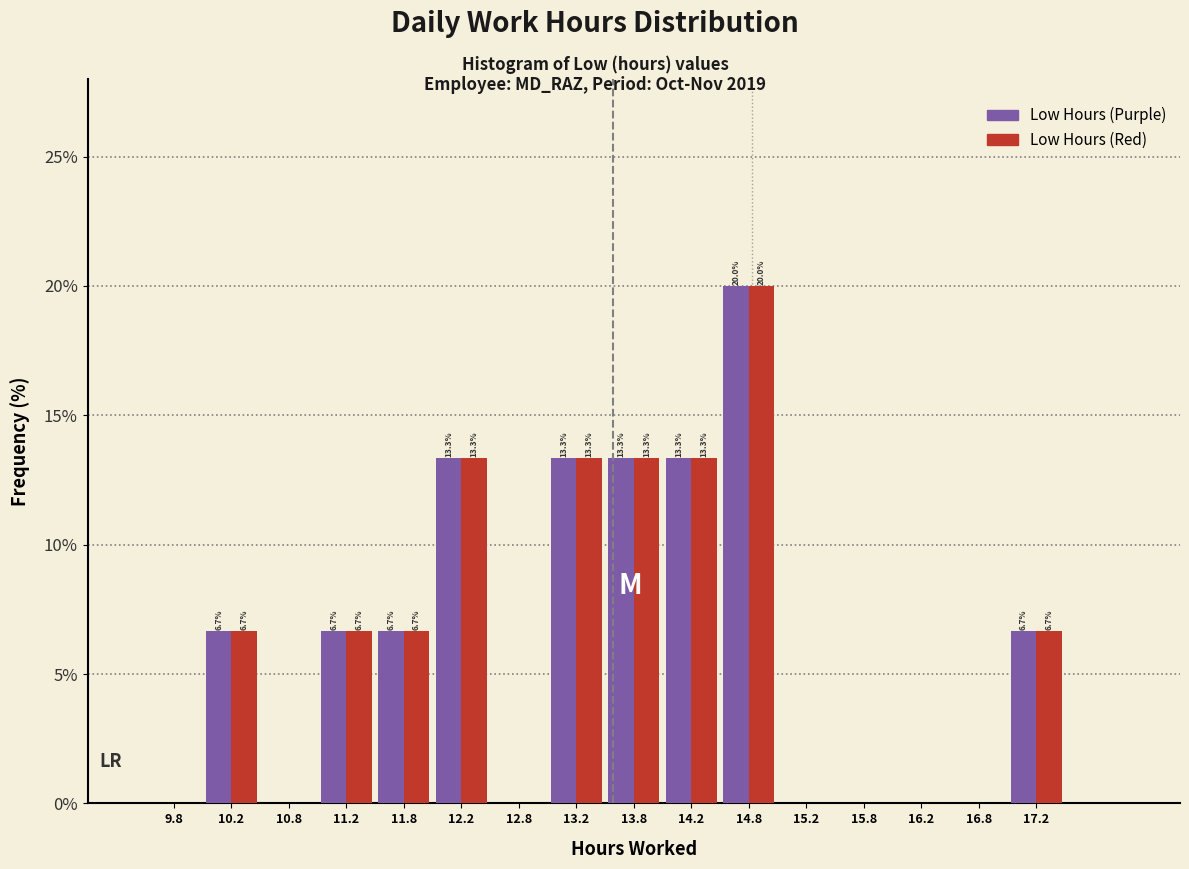

In the Low Hours (Red) series, which range on the x-axis has the tallest bar?

14.5 to 15.0